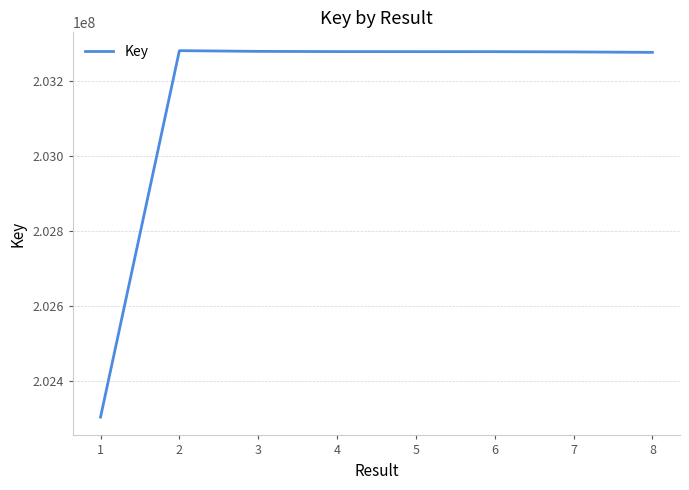

Which label corresponds to the smallest value in the chart?

1